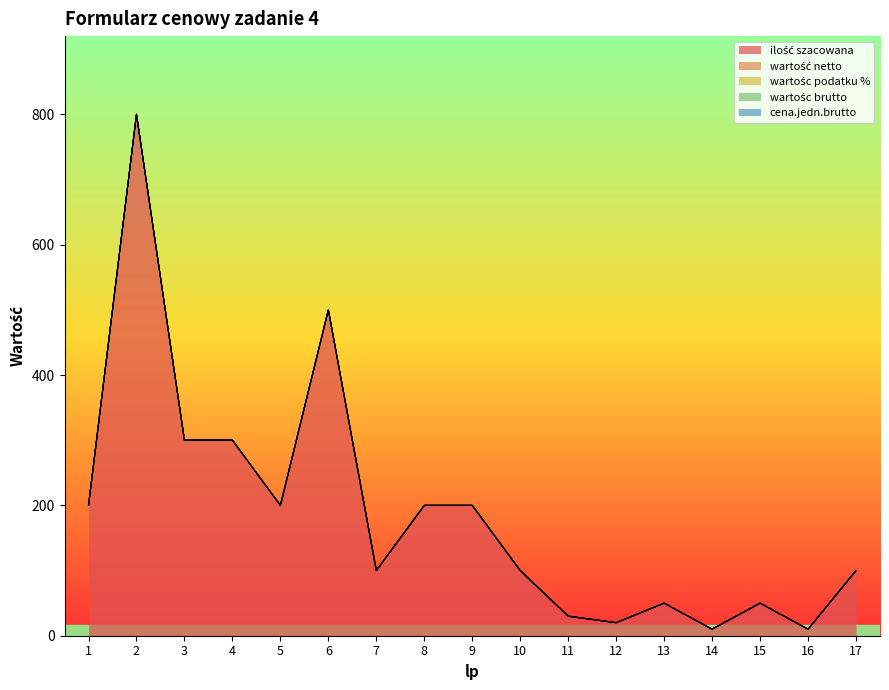

The ilość szacowana series shows 200 at 9. True or false?

True